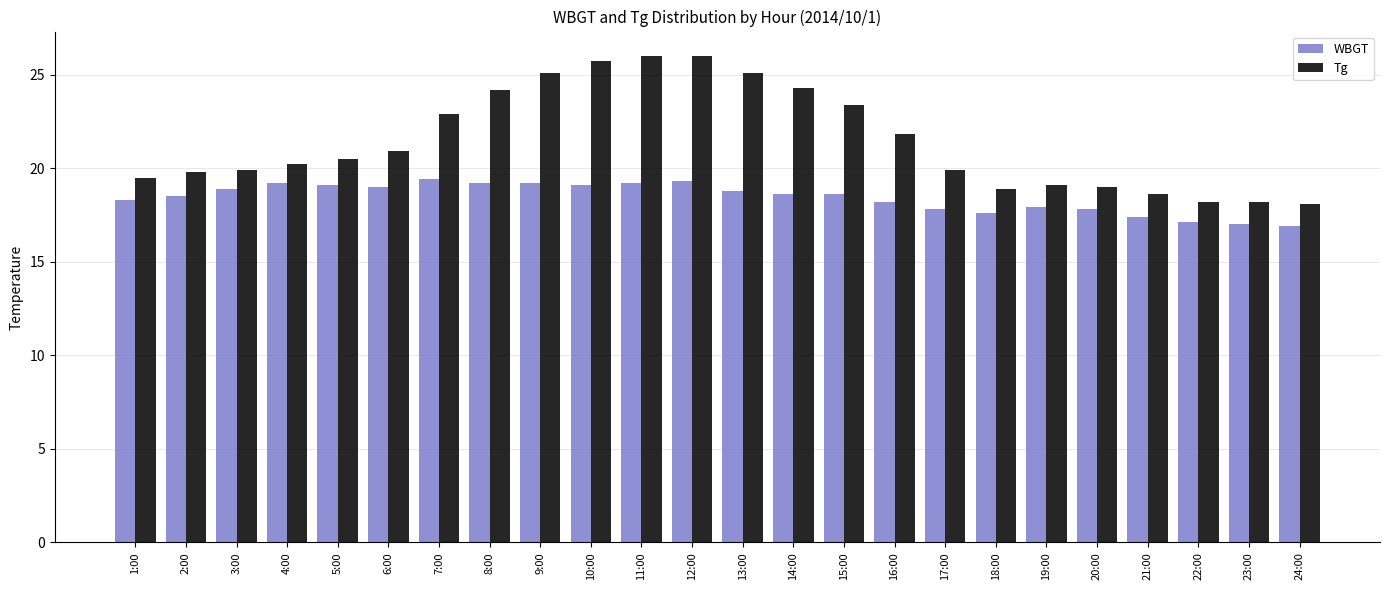

Which series has the widest spread of values?

Tg